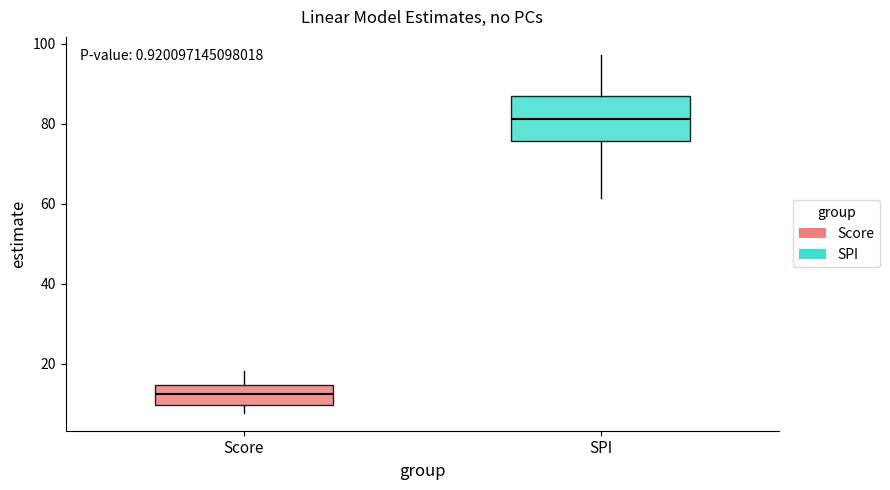

Reading left to right, transcribe this box plot: for each box, give where its median line is, the range the box spans, and where its two whiskers end, as read against the y-axis. The values are not printed on the chart, so give them approximately, as read against the axis.

Score: median 12, box 10 to 14, whiskers 8 to 18
SPI: median 82, box 76 to 88, whiskers 62 to 98